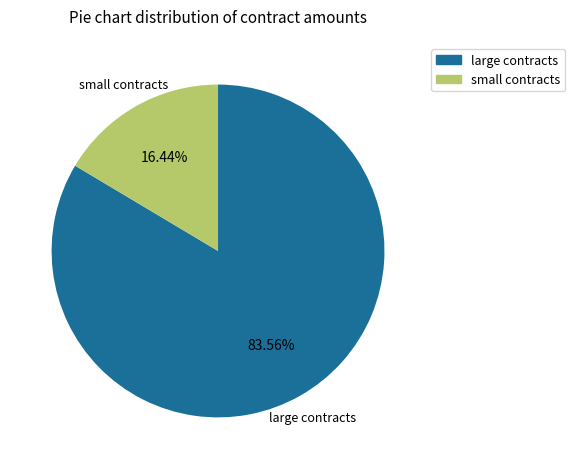

Is there a majority slice in this chart?

Yes